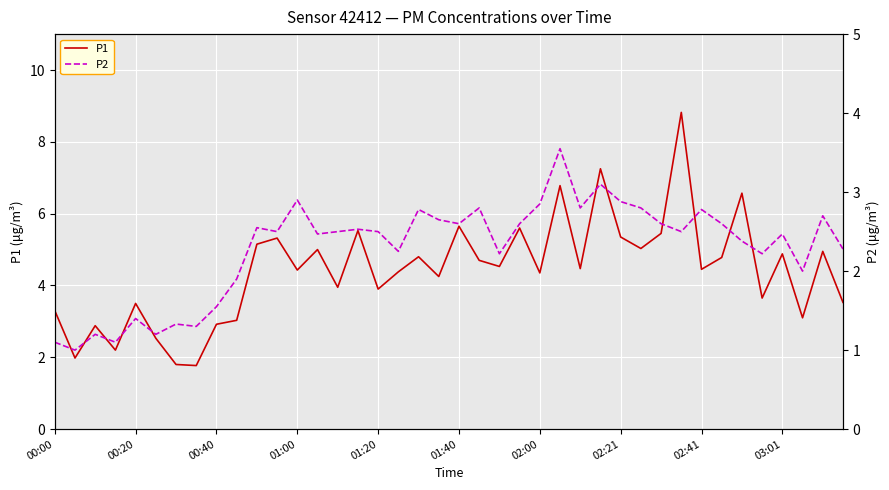

At 35, list the series in order from largest to smallest.

P1, P2